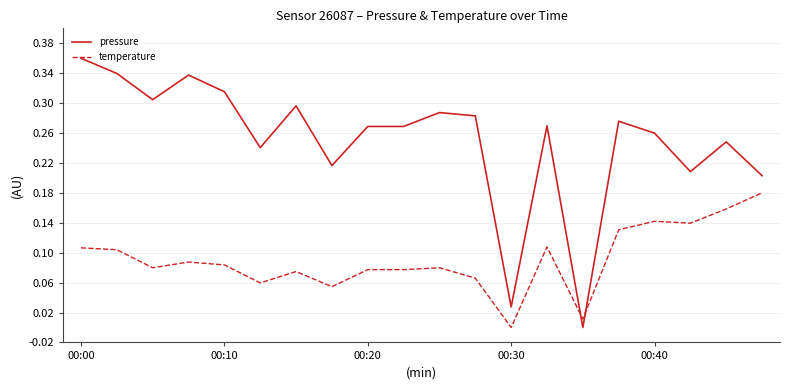

Which series has the largest range (max minus min)?

pressure